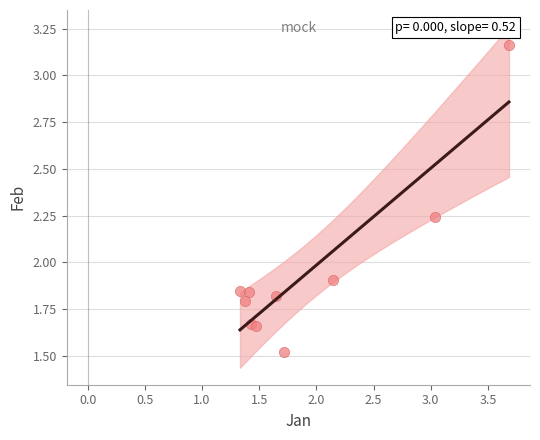

What Y value in the scatter plot is closest to 2?

1.9